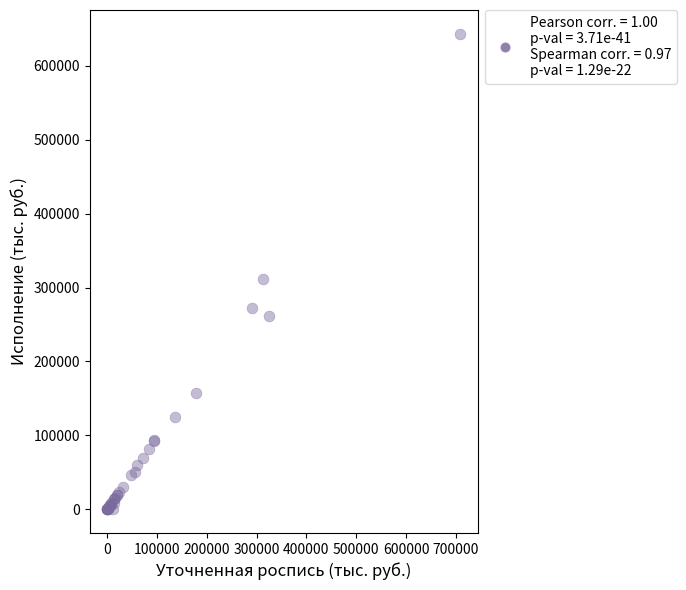

What Y value in the scatter plot is closest to 321748?

311365.8